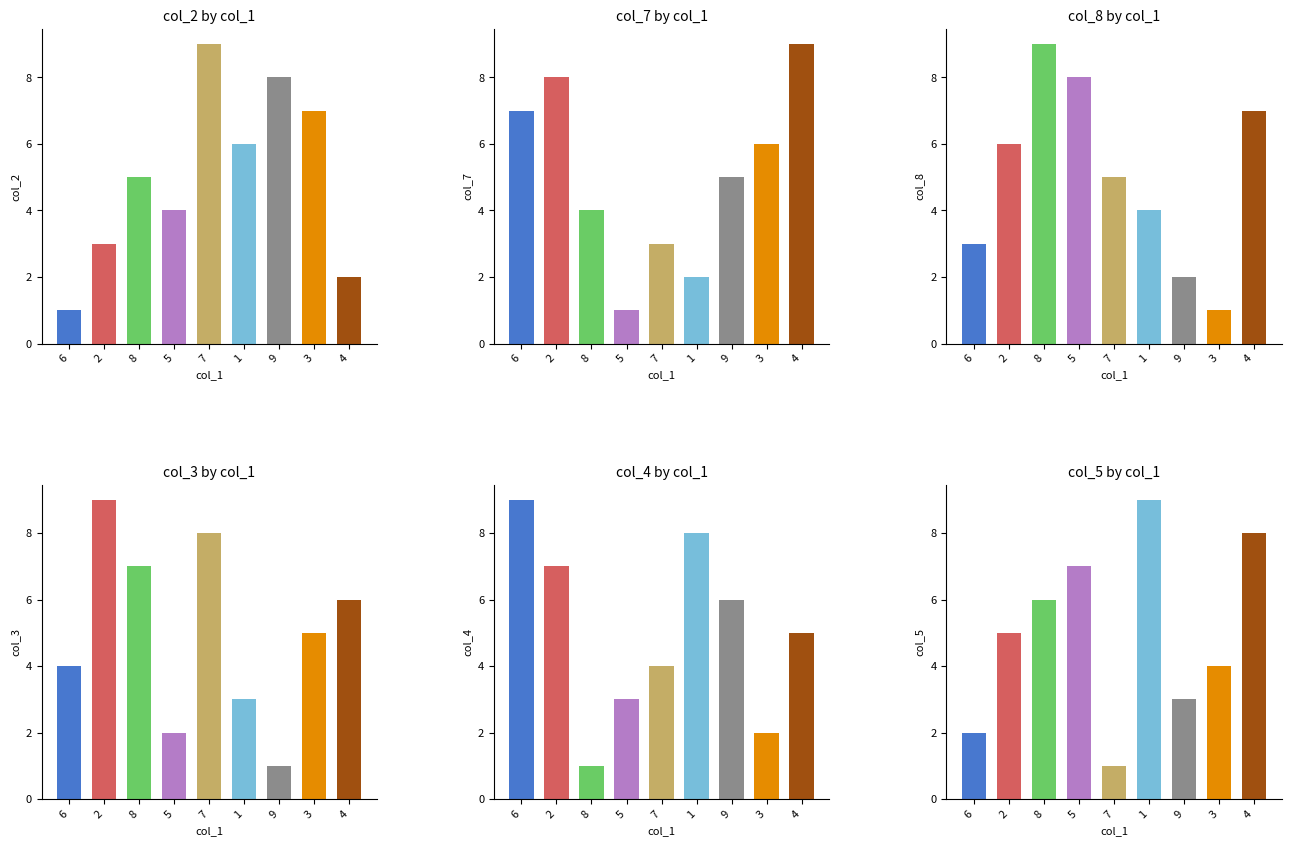

What is the greatest value displayed?

9